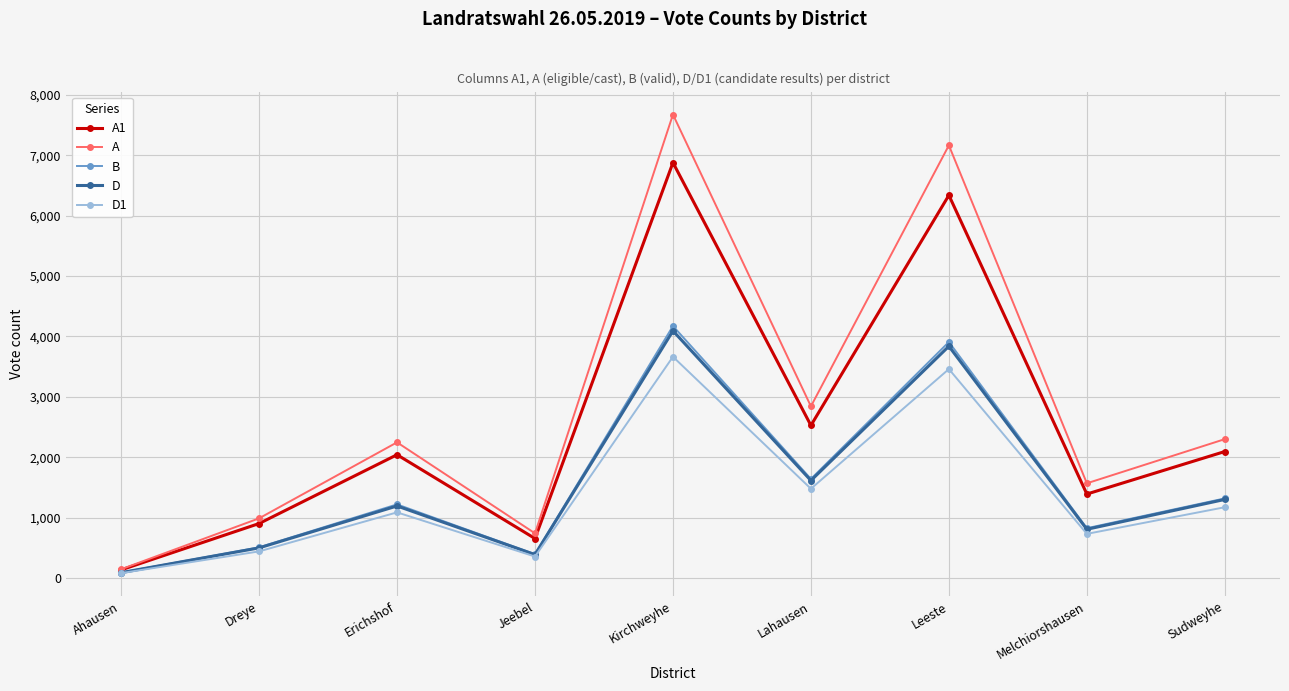

Which series has the largest range (max minus min)?

A